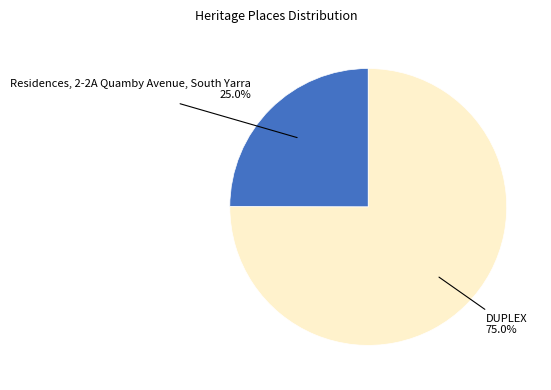

Rank the categories by value from lowest to highest.

Residences, 2-2A Quamby Avenue, South Yarra, DUPLEX